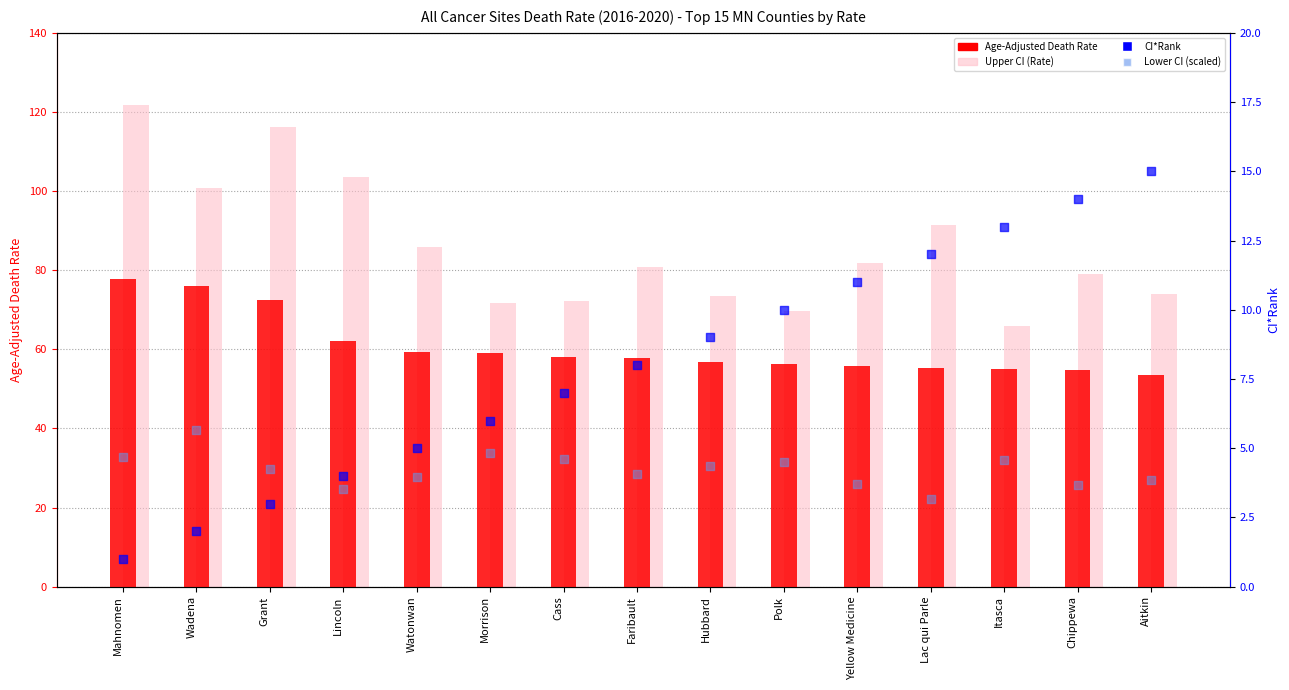

What is the total value across all series at Chippewa?

151.5